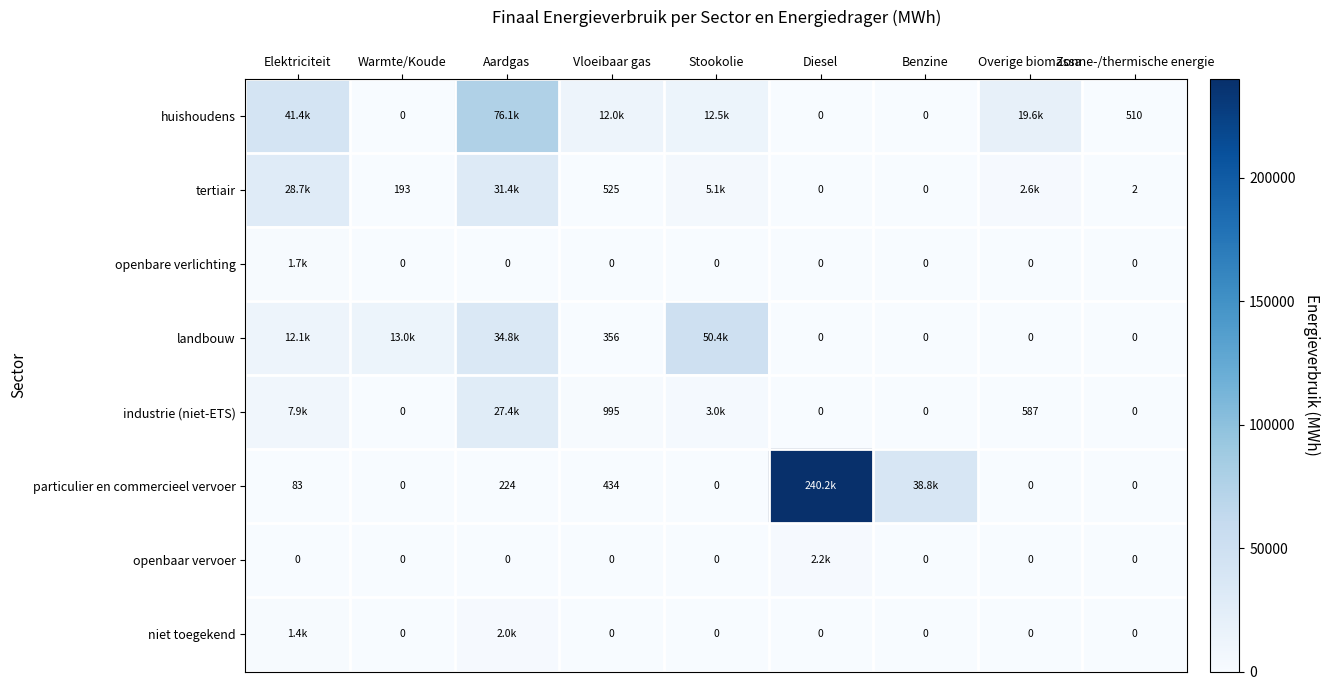

What is the highest value of the openbaar vervoer series?

2180.9